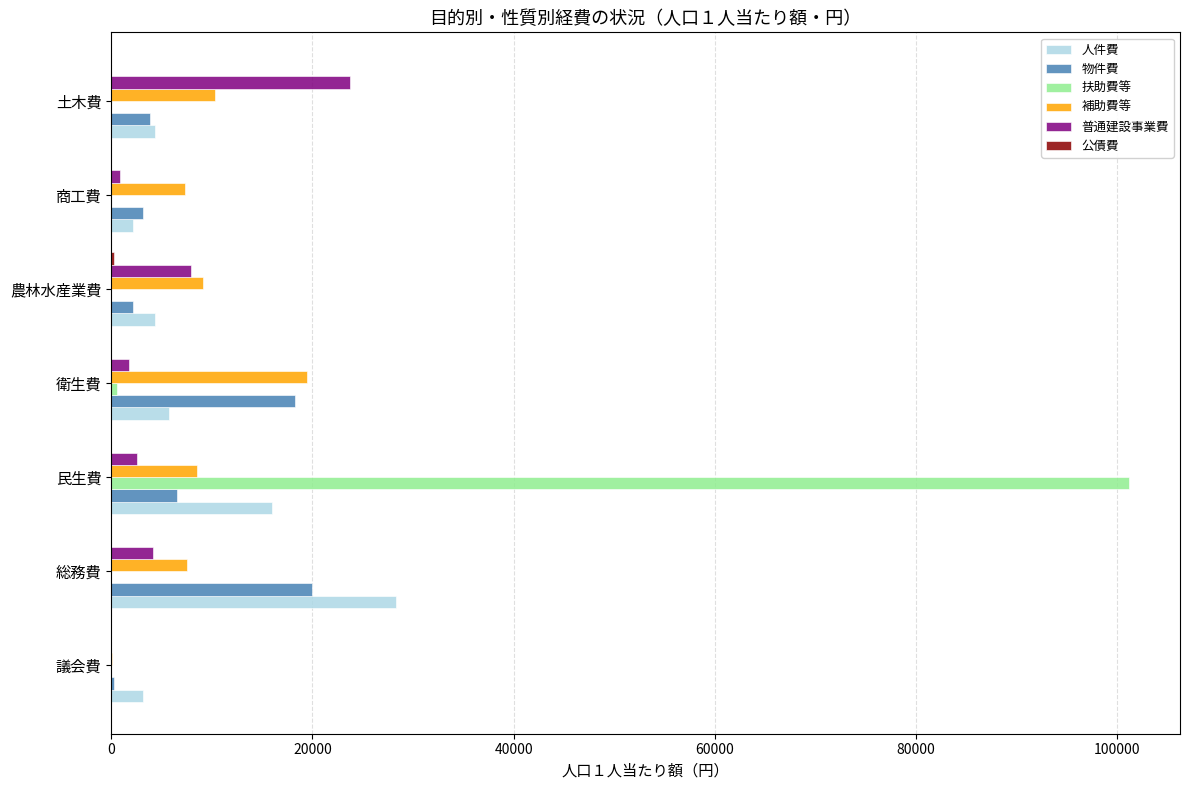

Is it true that 扶助費等 equals -60915 at 農林水産業費?

False